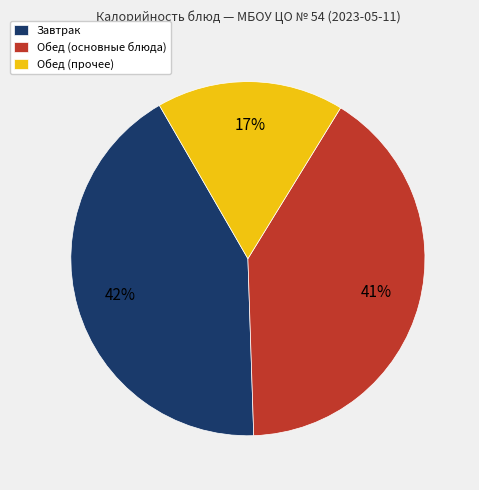

The Обед (прочее) slice represents 17% of the pie. True or false?

True